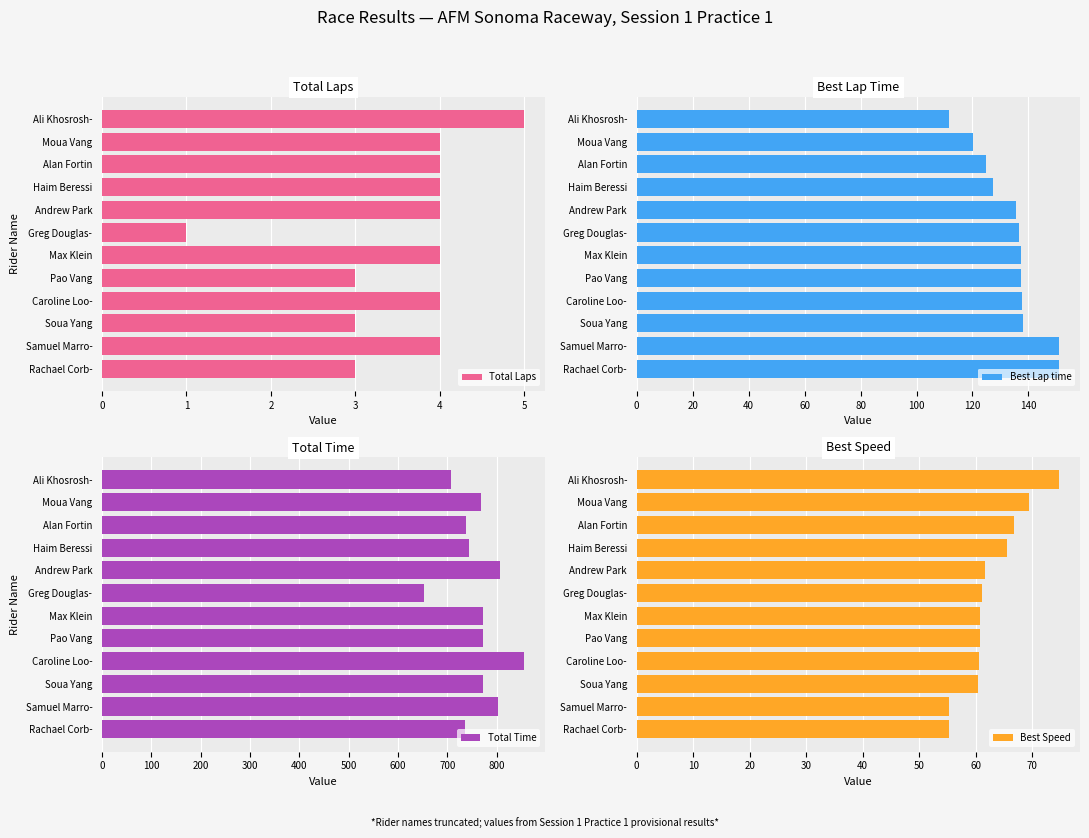

True or false: Total Laps has a value of 4.0 at 3.

True